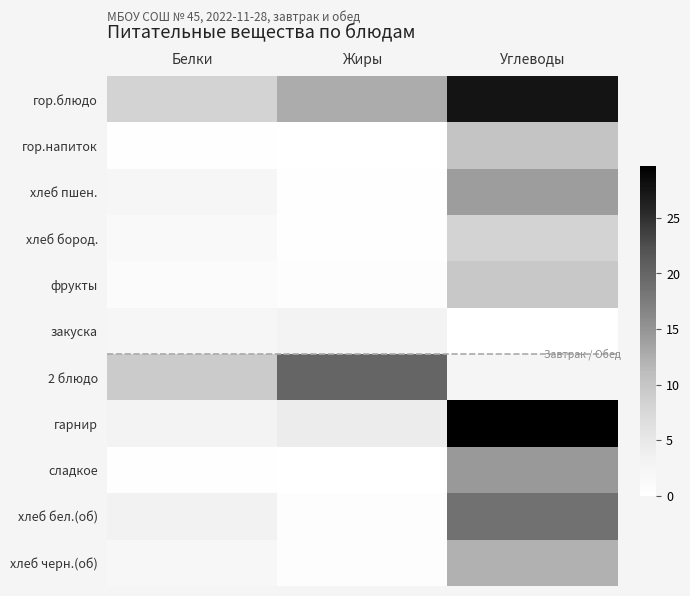

At which category is the sum across all series the highest?

Углеводы